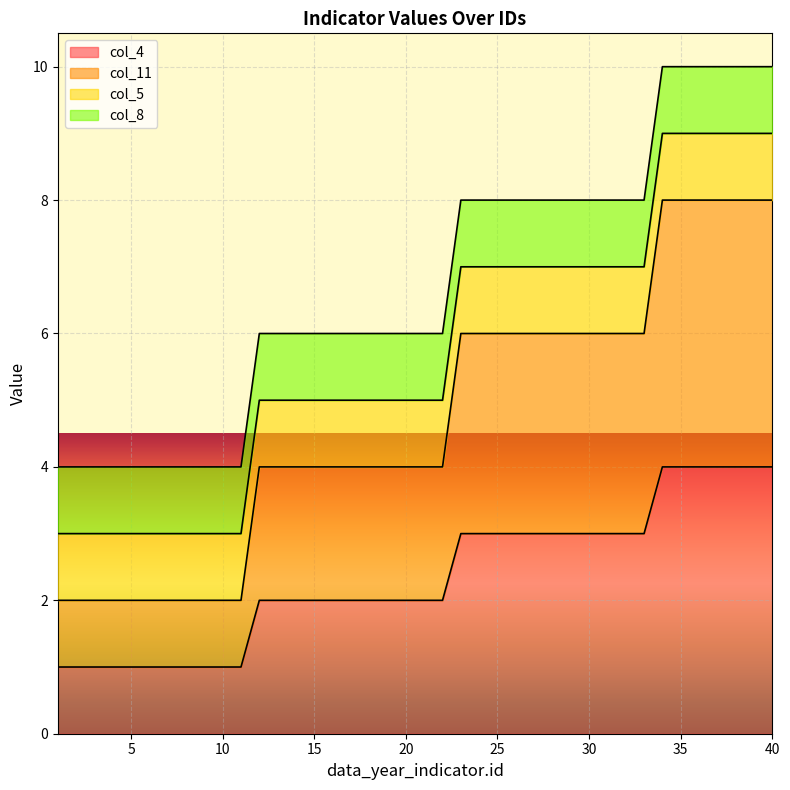

Which series has the largest range (max minus min)?

col_11